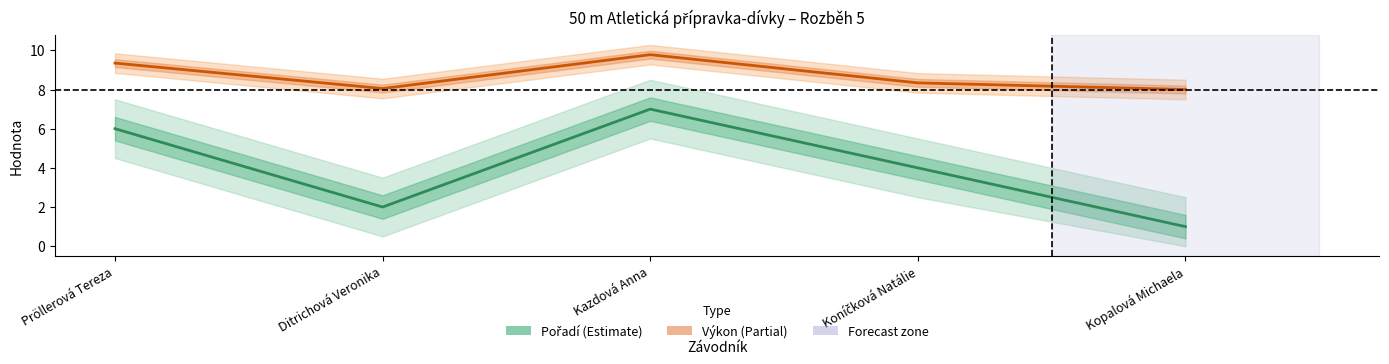

What is the label of the 1st point from the left?

Pröllerová Tereza